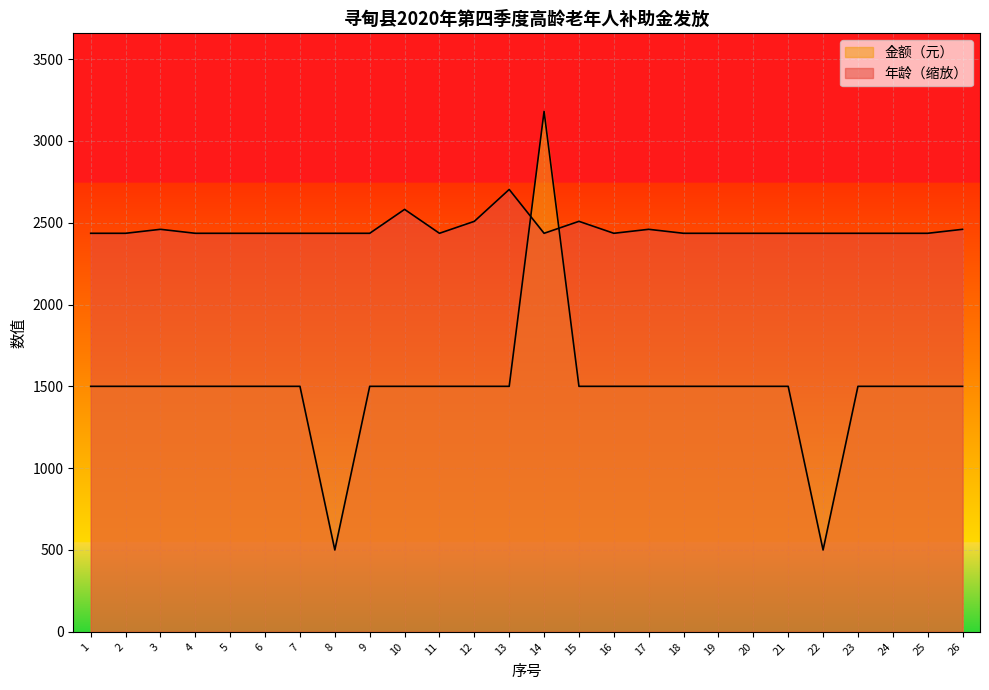

Where is the first local minimum for 金额（元）?

8